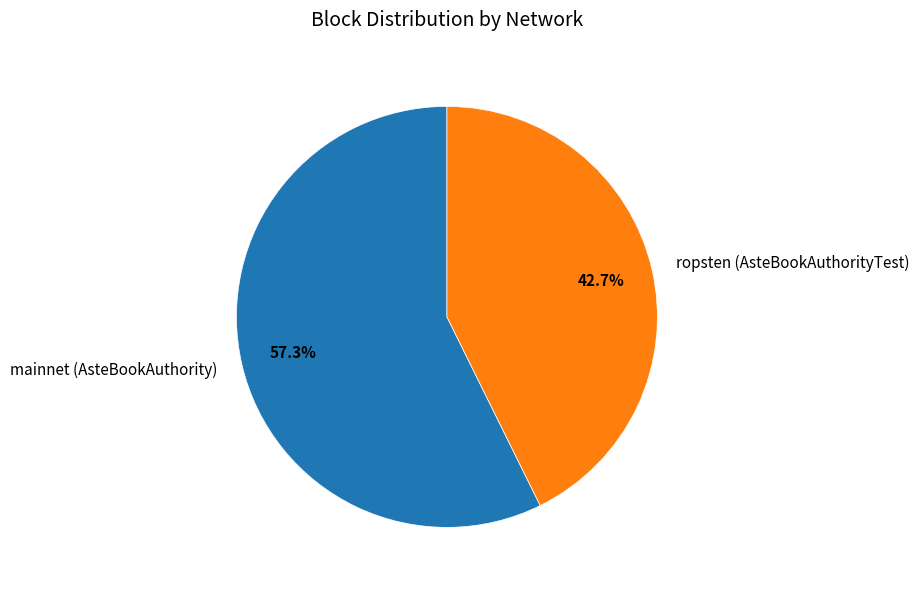

To the nearest percent, what is the combined percentage of ropsten (AsteBookAuthorityTest) and mainnet (AsteBookAuthority)?

100%